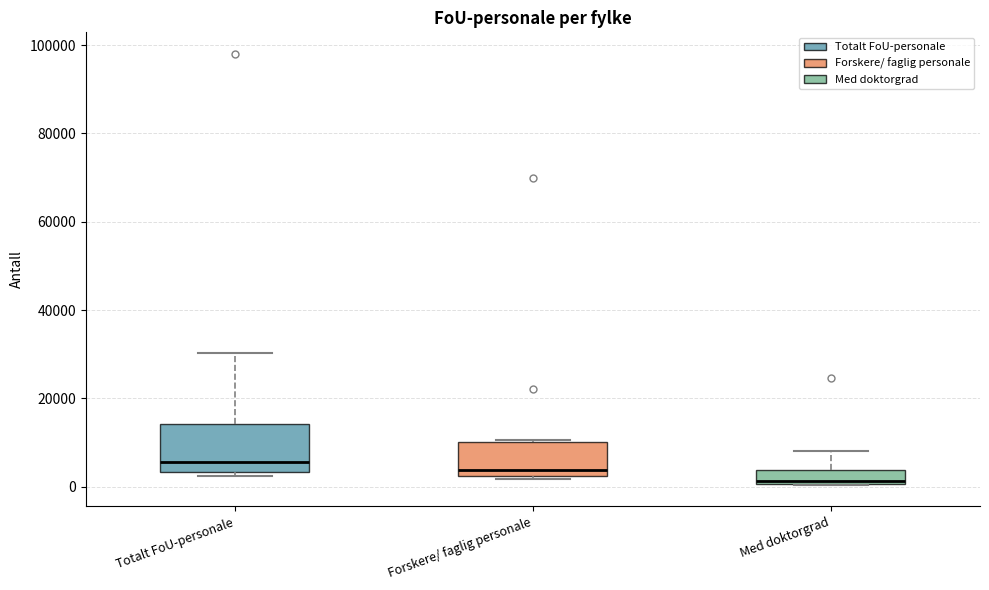

Where is the upper edge of the box for Forskere/ faglig personale on the y-axis? The values are not printed on the chart, so give them approximately, as read against the axis.

10000